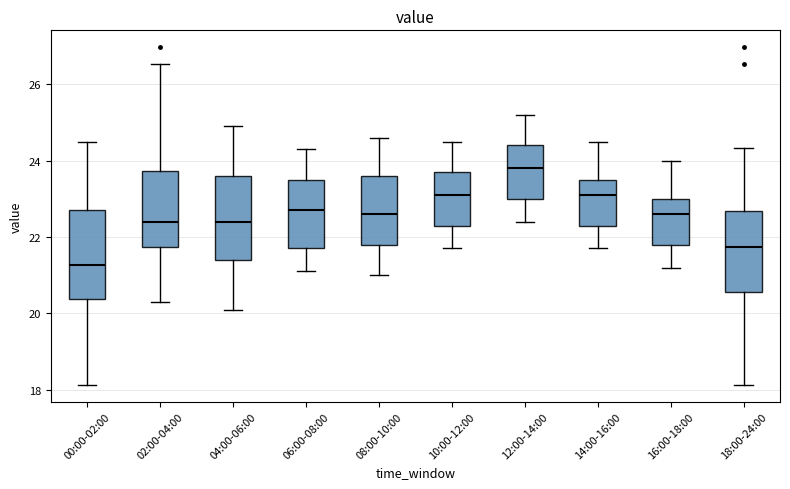

Which box has the highest median line?

12:00-14:00